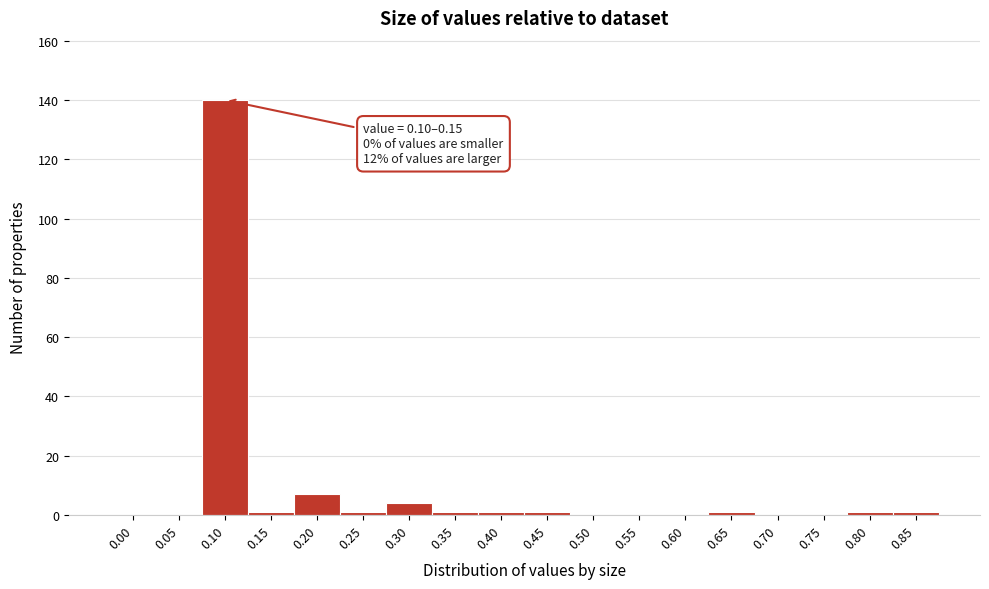

Reading left to right, extract all data points from this chart.

0.00=0	0.05=0	0.10=140	0.15=1	0.20=7	0.25=1	0.30=4	0.35=1	0.40=1	0.45=1	0.50=0	0.55=0	0.60=0	0.65=1	0.70=0	0.75=0	0.80=1	0.85=1